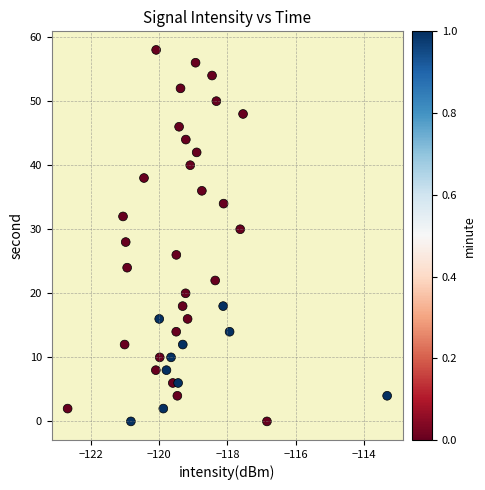

What is the range of Y values (max minus min)?

58